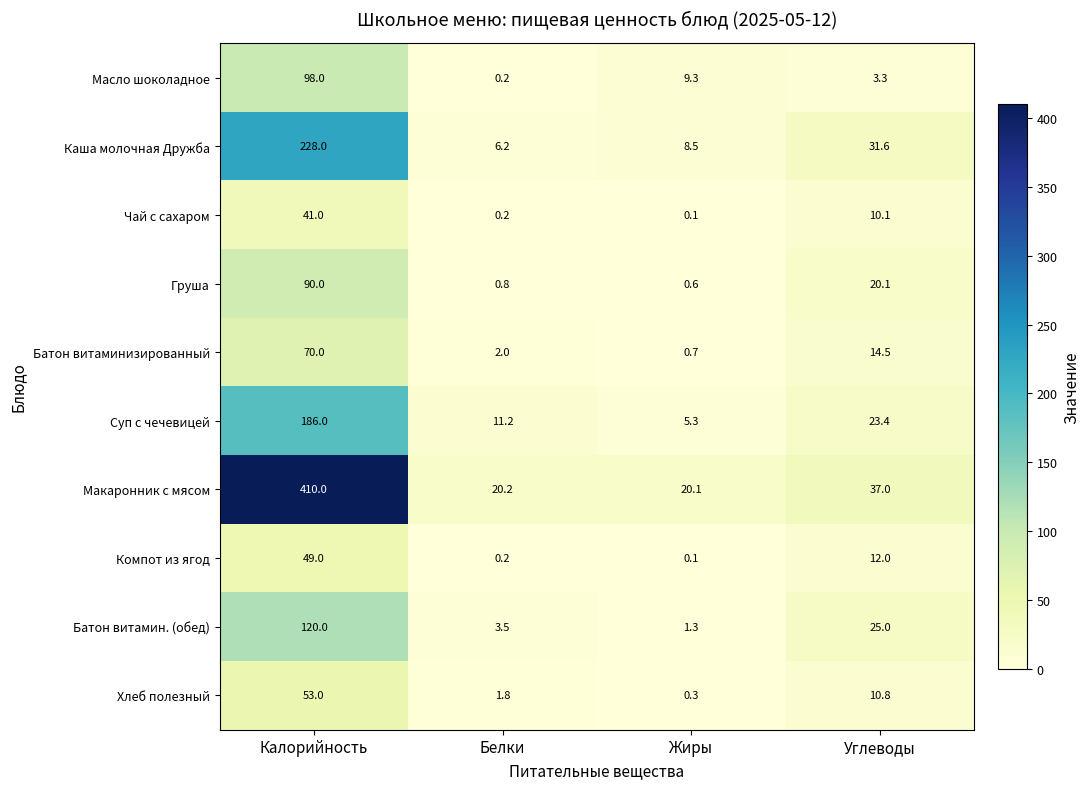

Which series changed the most between Калорийность and Белки?

Макаронник с мясом